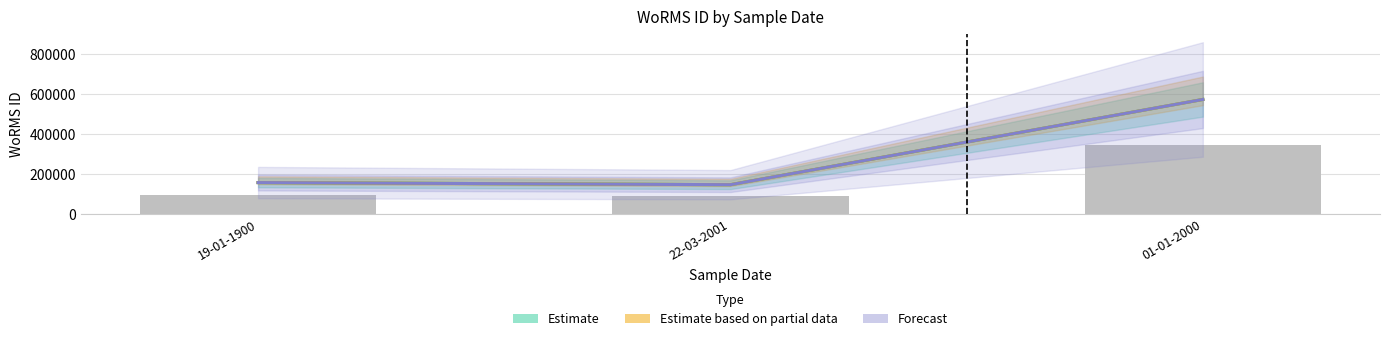

What are all the series names shown in the legend?

Estimate, Estimate based on partial data, Forecast